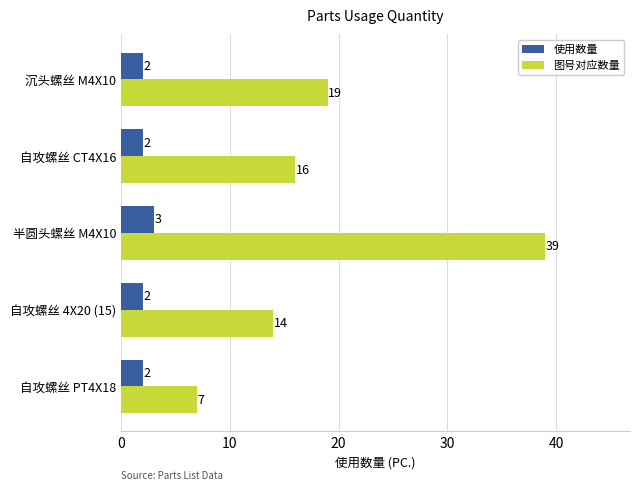

The 使用数量 series shows 2 at 自攻螺丝 CT4X16. True or false?

True